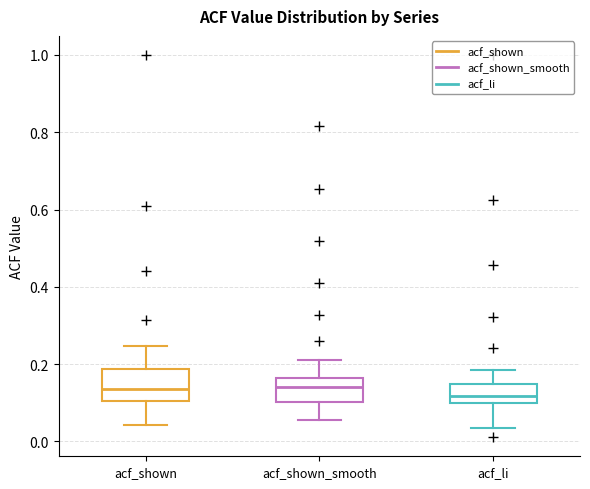

Where is the lower edge of the box for acf_shown_smooth on the y-axis? The values are not printed on the chart, so give them approximately, as read against the axis.

0.10